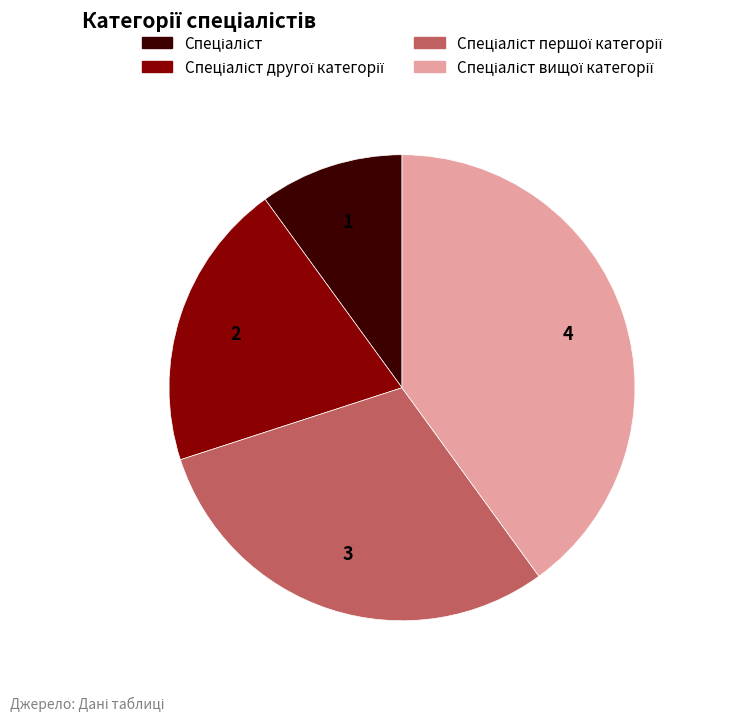

Is there a majority slice in this chart?

No